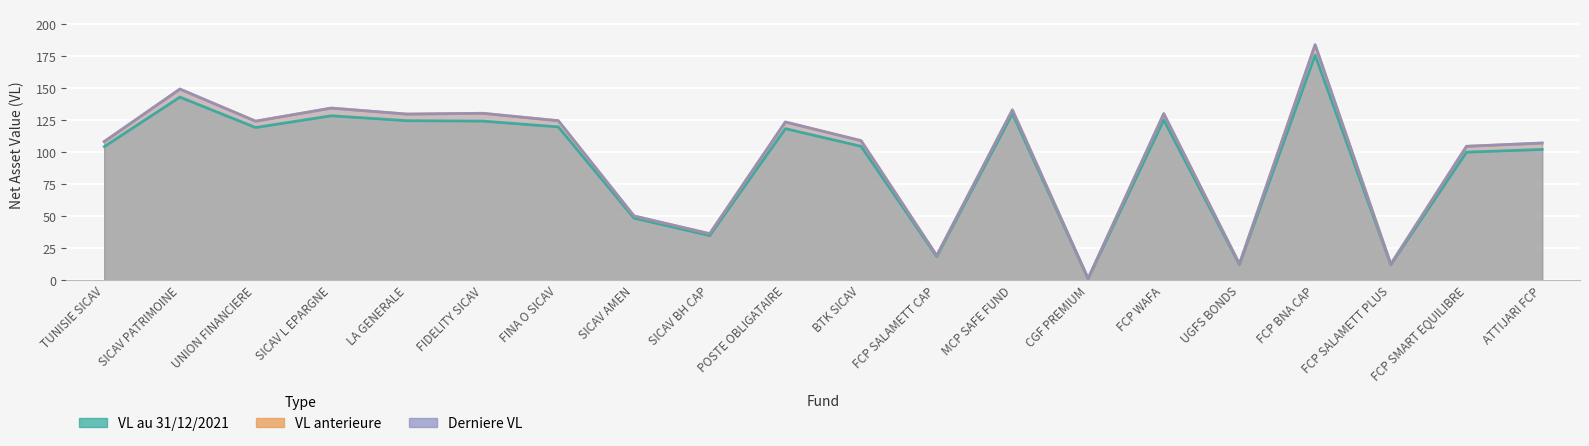

What is the label of the 7th point from the left?

FINA O SICAV